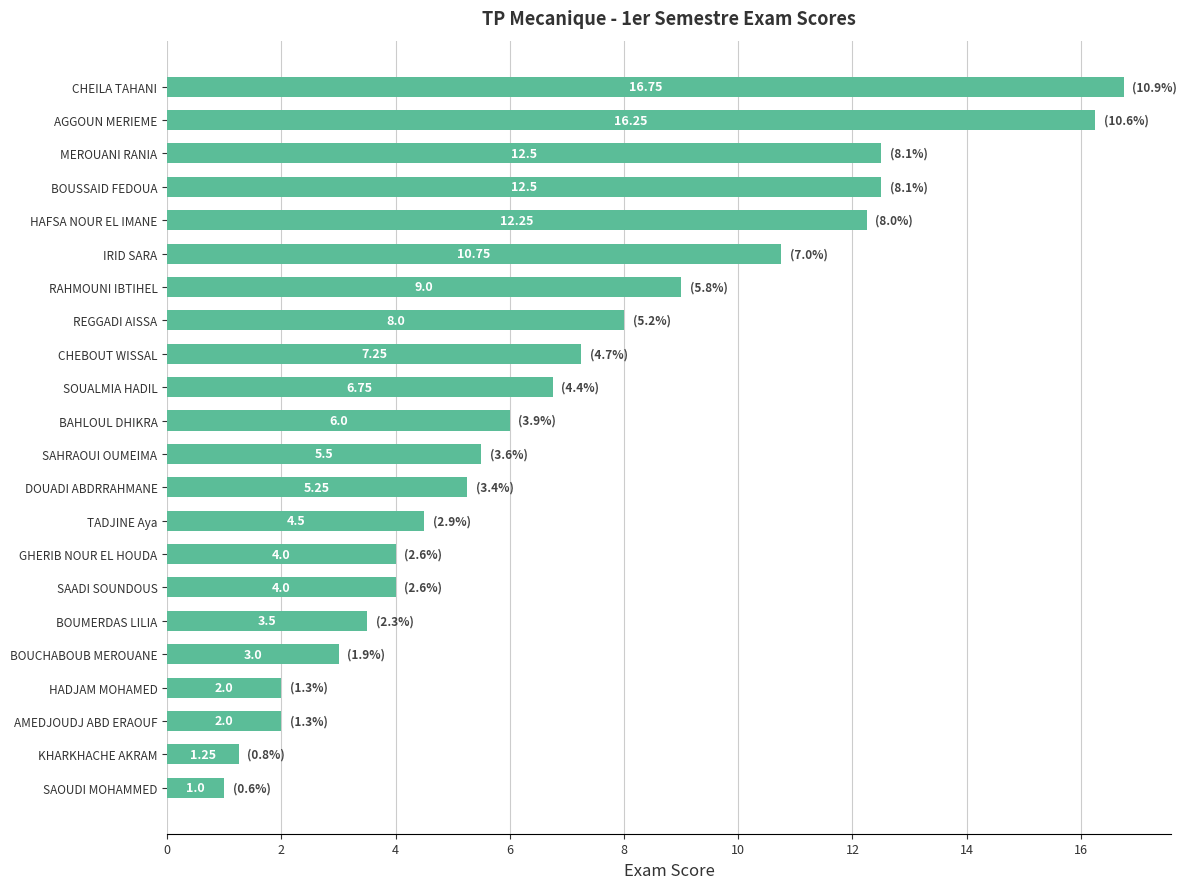

Are the bars horizontal?

Yes